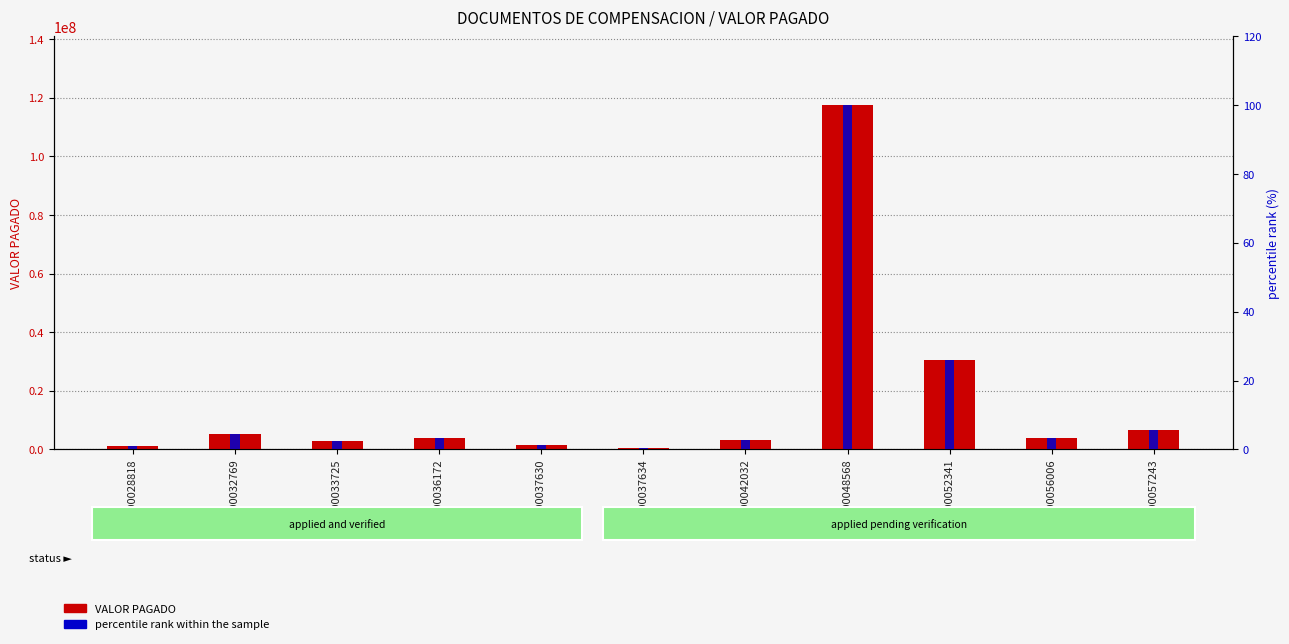

Which category has the highest value in the percentile rank within the sample series?

4800048568